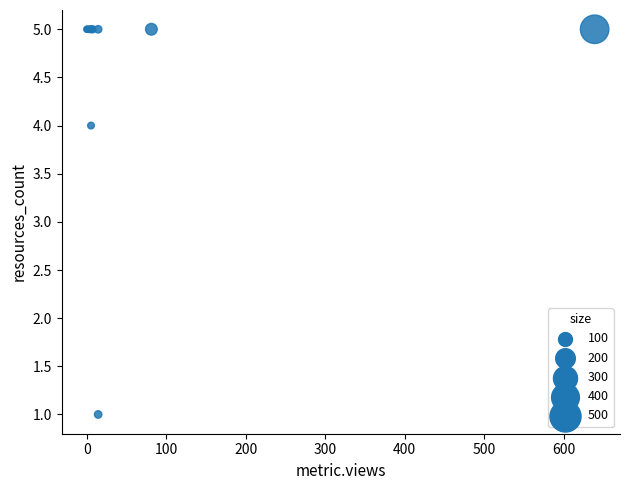

What Y value in the scatter plot is closest to 3?

4